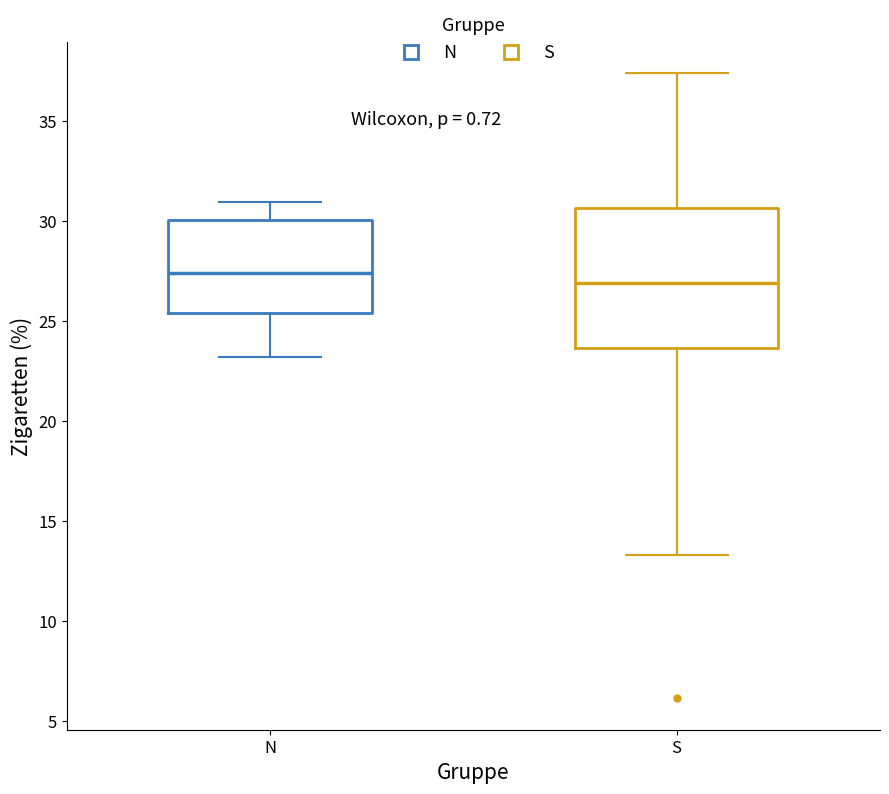

Reading left to right, transcribe this box plot: for each box, give where its median line is, the range the box spans, and where its two whiskers end, as read against the y-axis. The values are not printed on the chart, so give them approximately, as read against the axis.

N: median 27.5, box 25.5 to 30.0, whiskers 23.0 to 31.0
S: median 27.0, box 23.5 to 30.5, whiskers 13.5 to 37.5